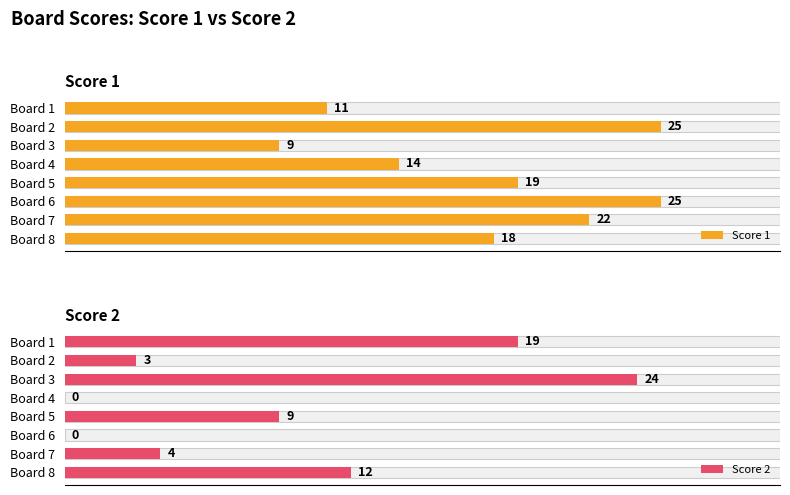

Are the bars horizontal?

Yes